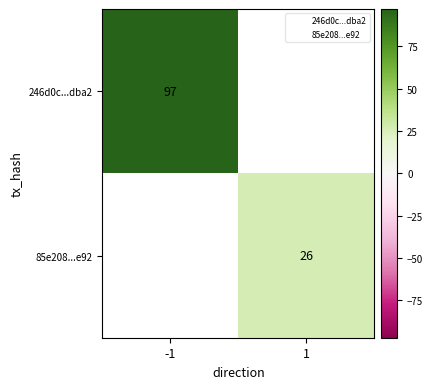

What is the greatest value displayed?

97.0